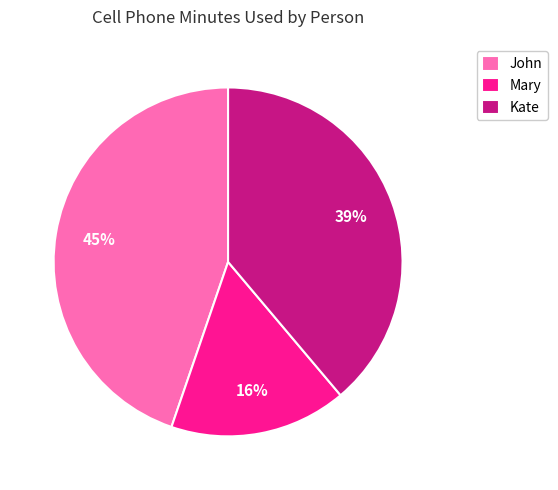

To the nearest percent, what is the combined percentage of Mary and Kate?

55%